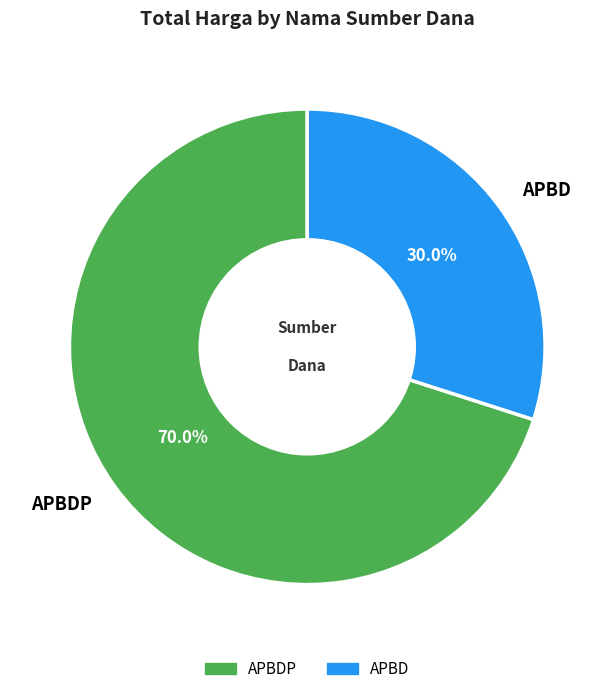

Which has a higher value, APBD or APBDP?

APBDP